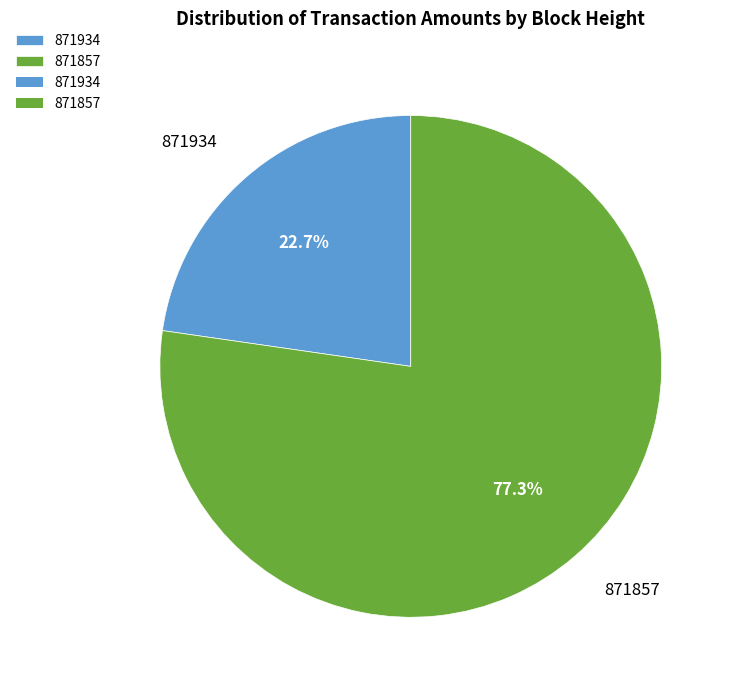

Is it true that 871857 is 67% of the pie?

False